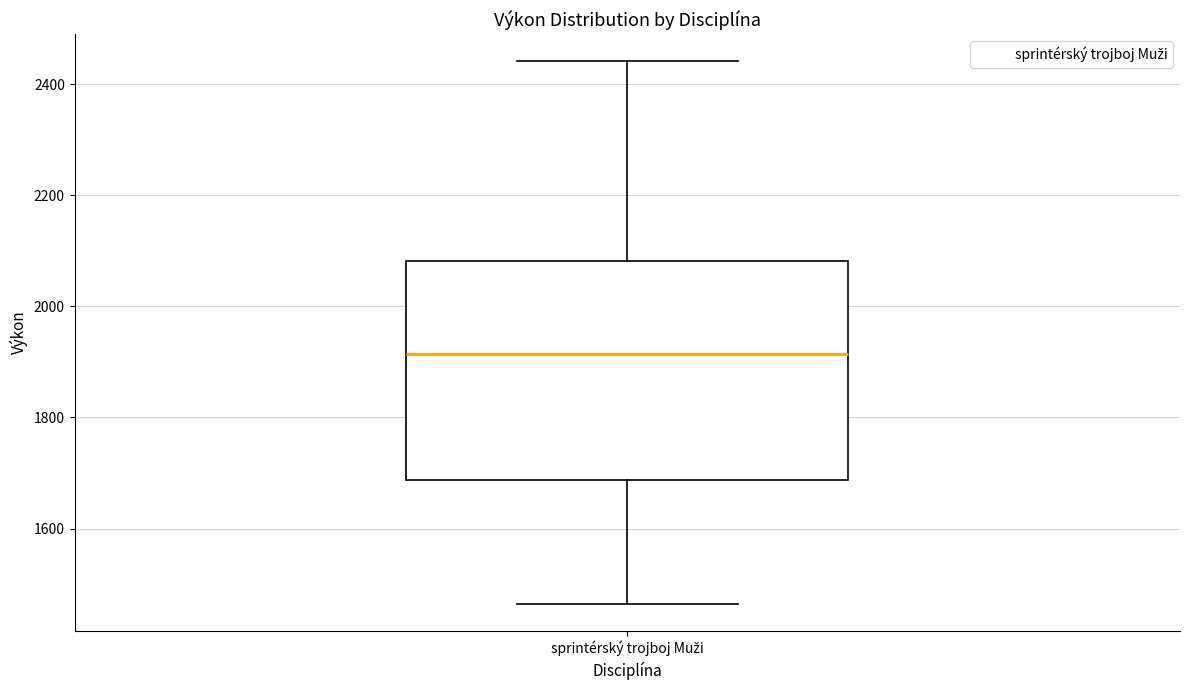

Where is the lower edge of the box for sprintérský trojboj Muži on the y-axis? The values are not printed on the chart, so give them approximately, as read against the axis.

1680